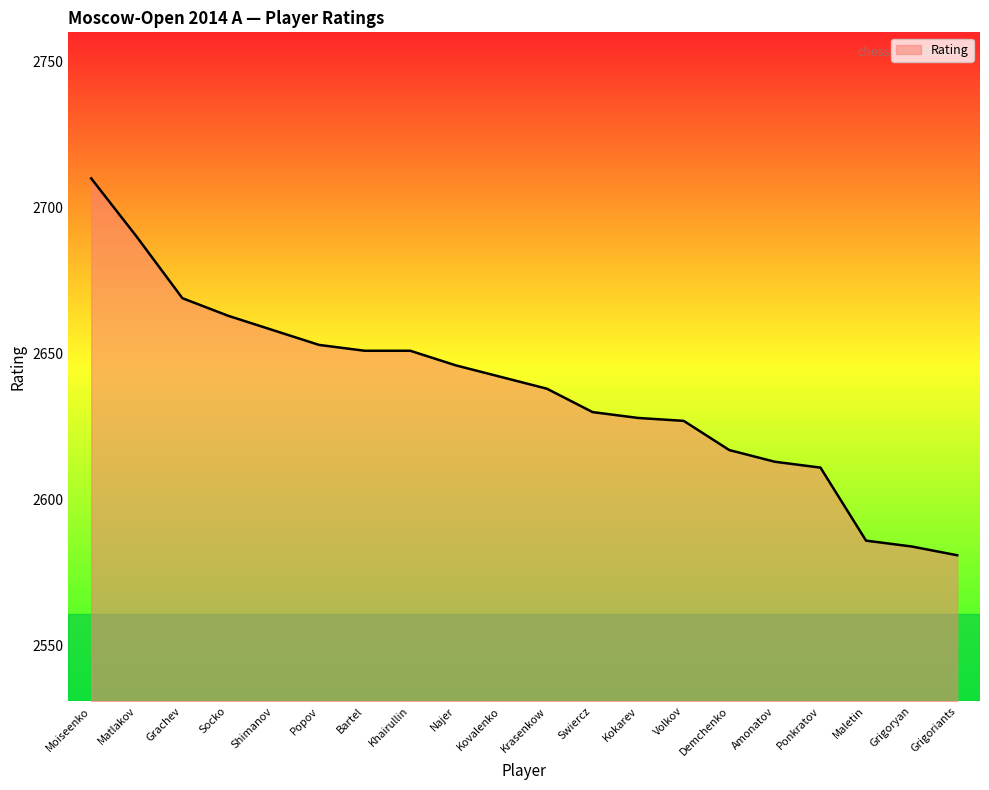

Reading left to right, what are all the values shown in this chart?

2710	2690	2669	2663	2658	2653	2651	2651	2646	2642	2638	2630	2628	2627	2617	2613	2611	2586	2584	2581